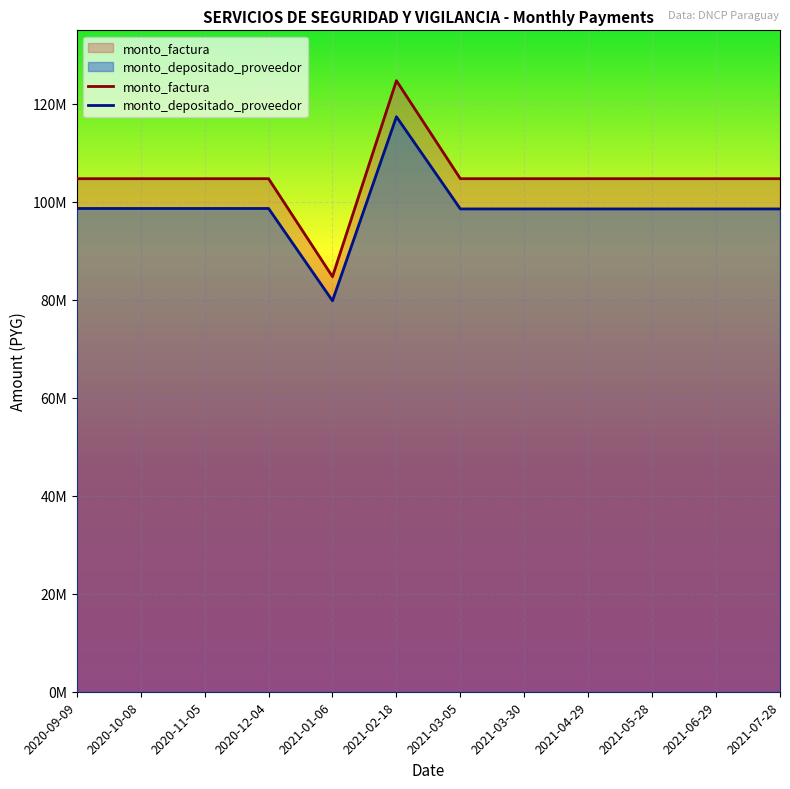

The value of monto_factura at 2020-09-09 is 56287490. True or false?

False